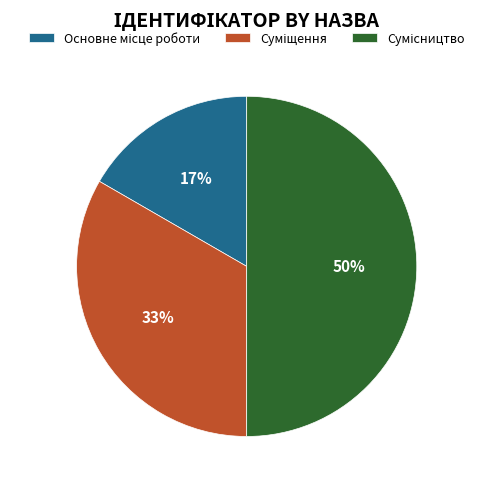

To the nearest percent, what is the average slice percentage?

33%